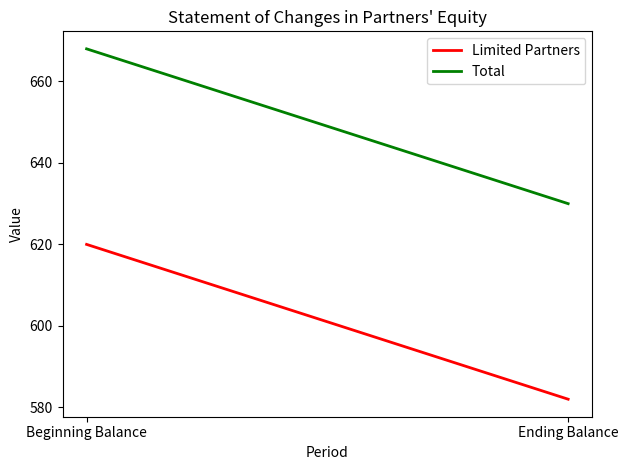

Is it true that Limited Partners equals 217 at Beginning Balance?

False